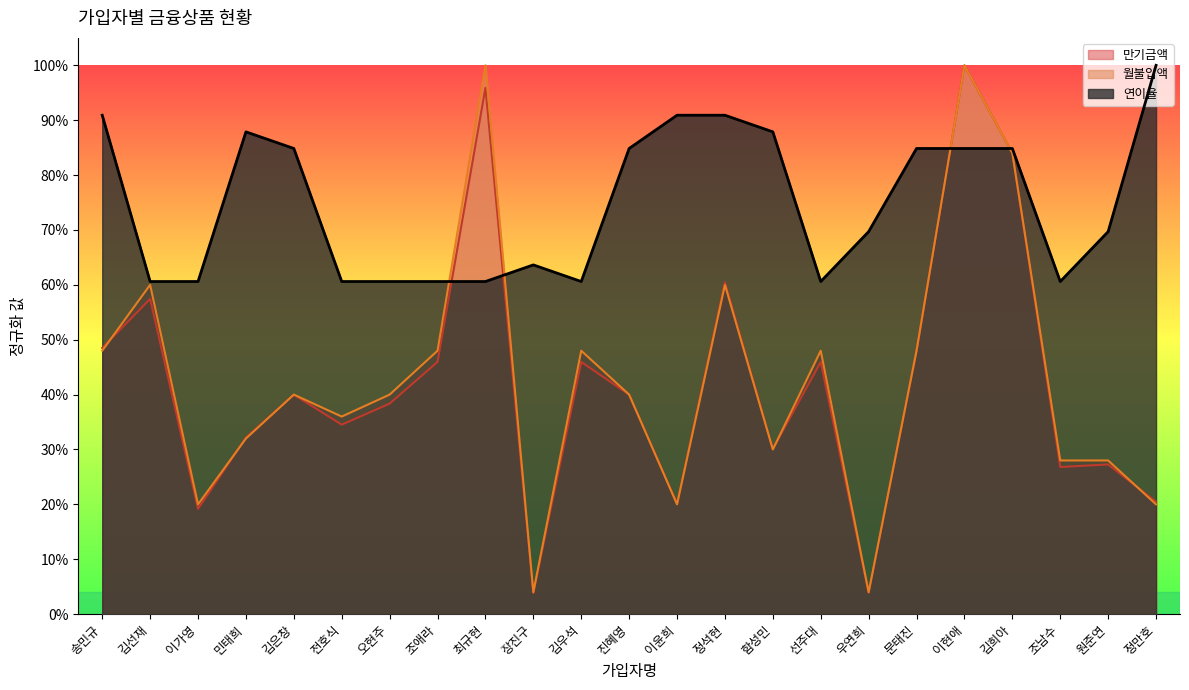

List the series in order of their peak value, highest first.

연이율, 월불입액_normalized, 만기금액_normalized